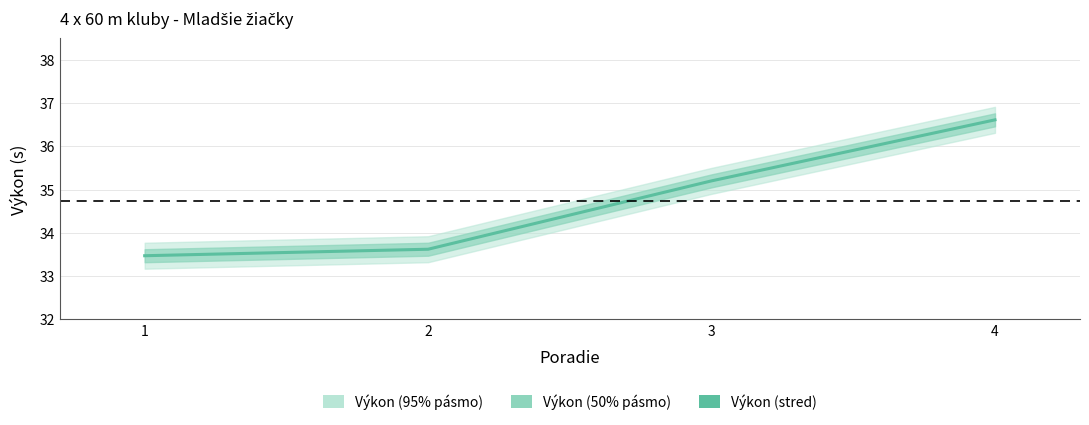

What is the difference between the second highest and second lowest values?

1.6